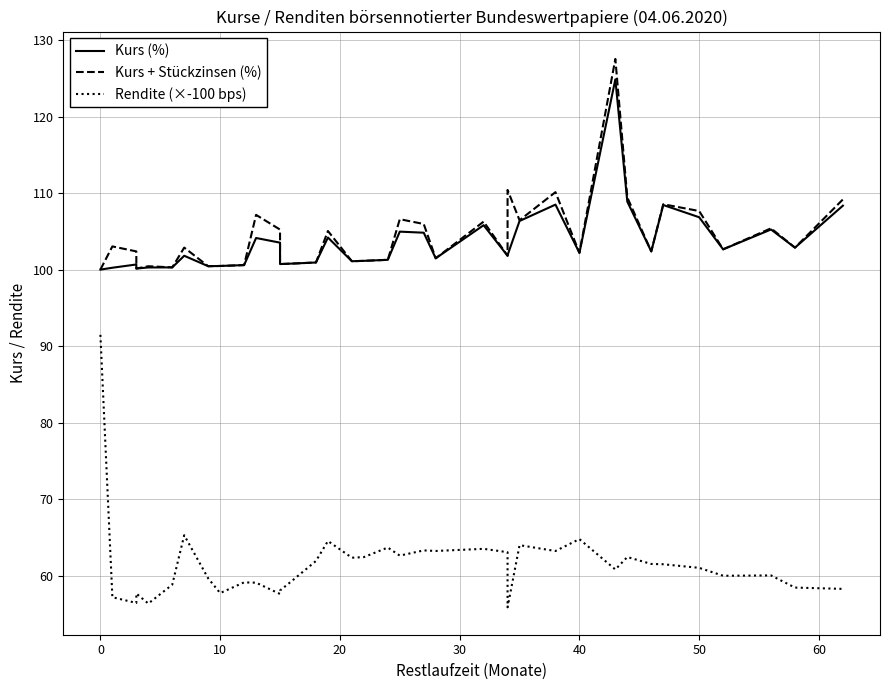

The value of Kurs (%) at 31 is 166.2. True or false?

False